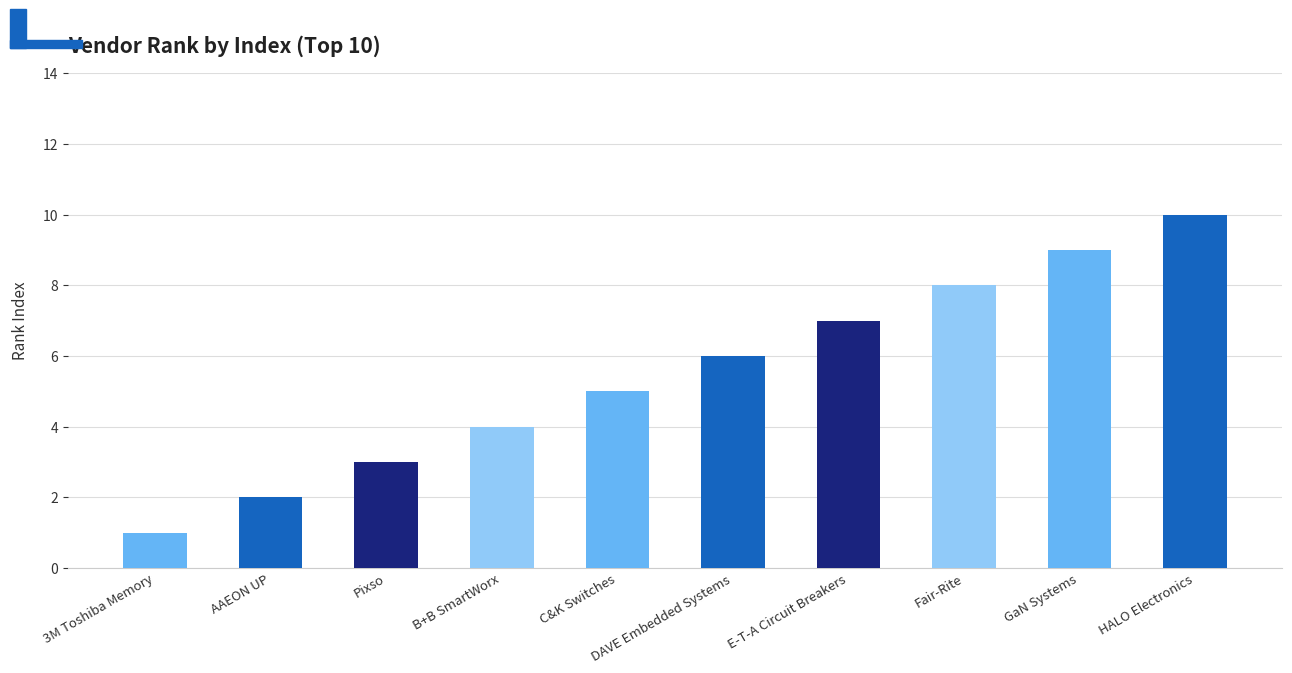

Are the bars grouped side by side (vs. stacked)?

No